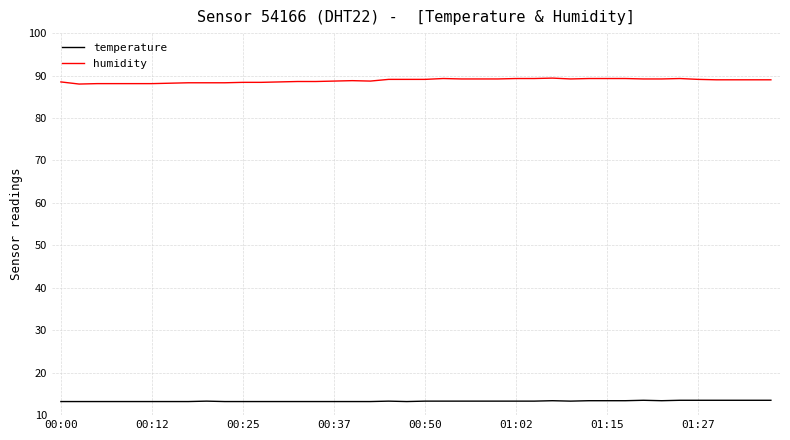

What is the maximum value for humidity?

89.4